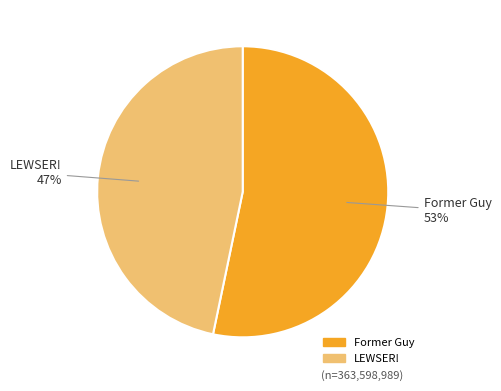

True or false: LEWSER! accounts for 47% of the total.

True